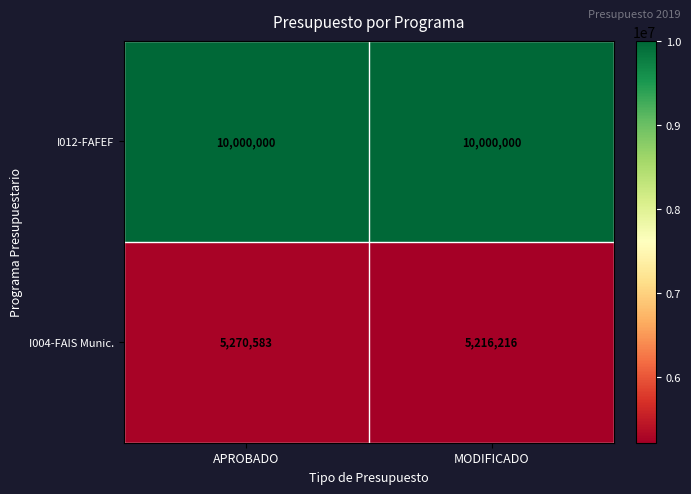

True or false: I012-FAFEF has a value of 10000000 at APROBADO.

True